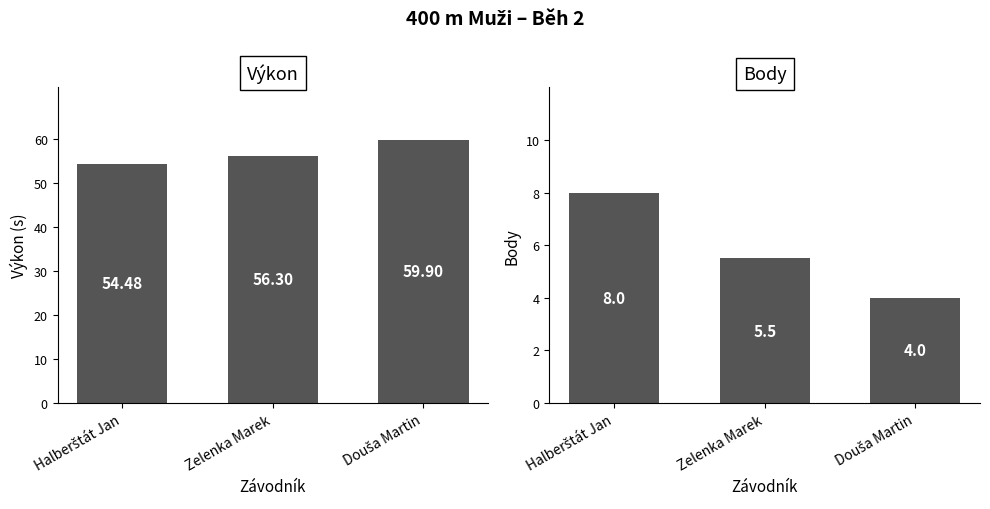

Which series has the widest spread of values?

Výkon